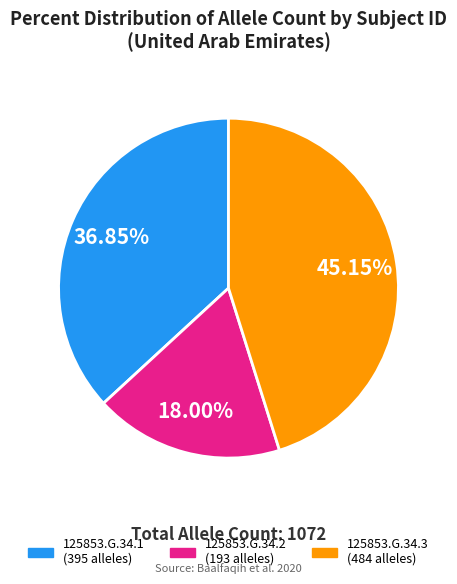

To the nearest percent, what is the combined percentage of 125853.G.34.3 and 125853.G.34.2?

63%